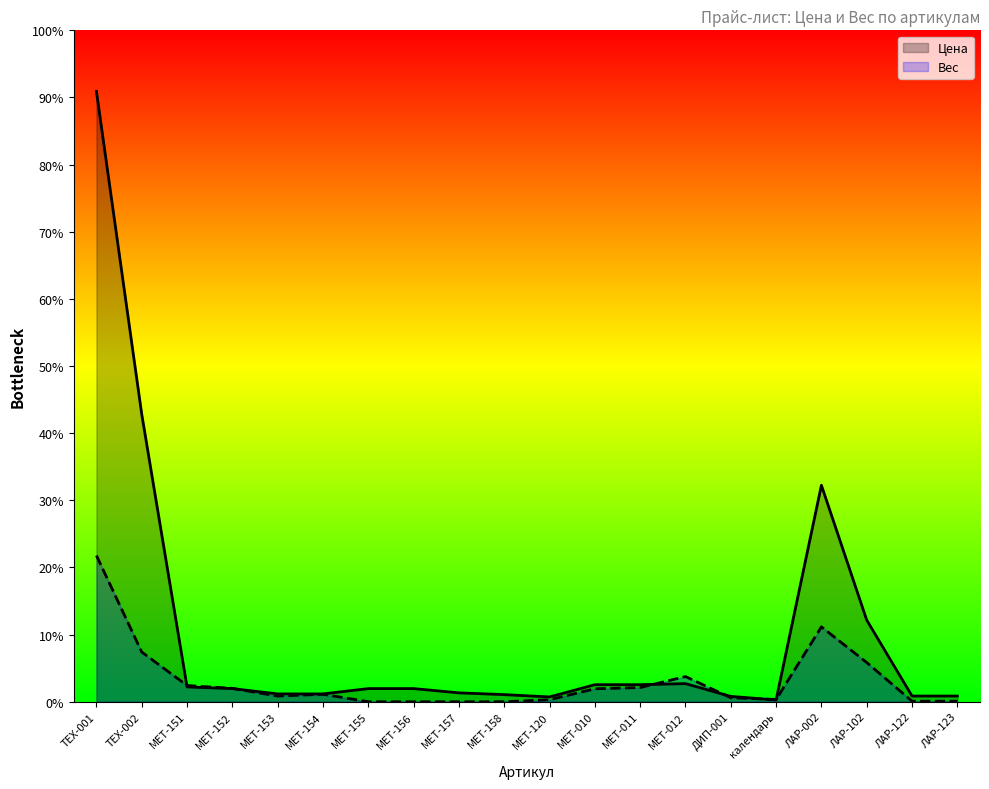

Which label corresponds to the smallest value in the chart?

МЕТ-155